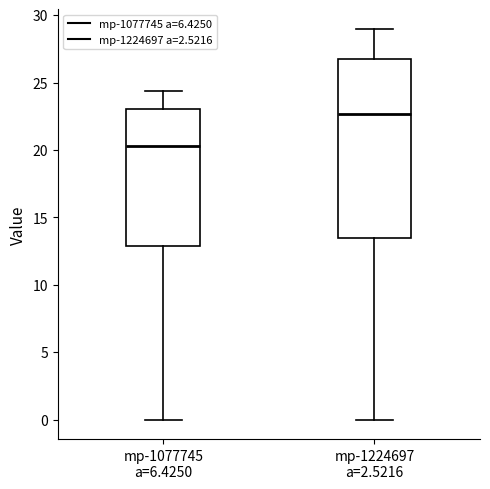

Which box's median line is the lowest?

mp-1077745 a=6.4250